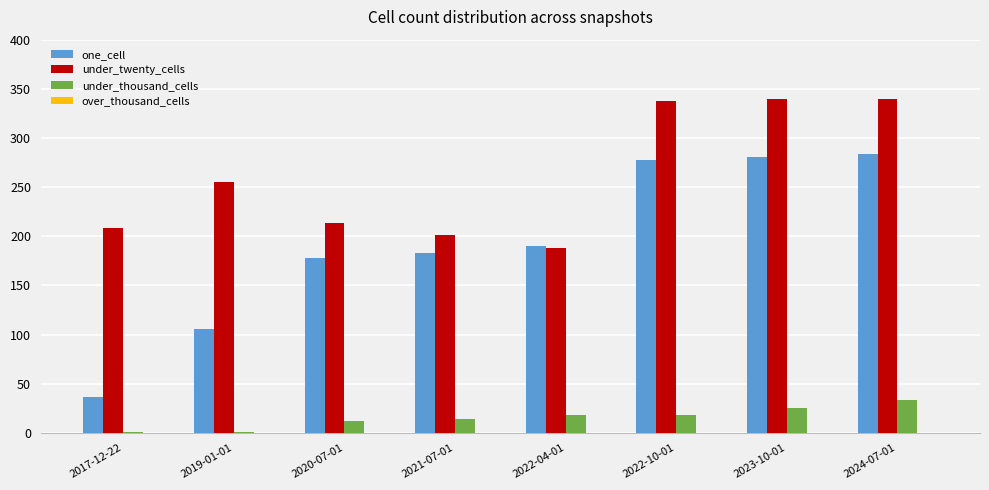

Between 2019-01-01 and 2024-07-01, which series saw the biggest shift?

one_cell